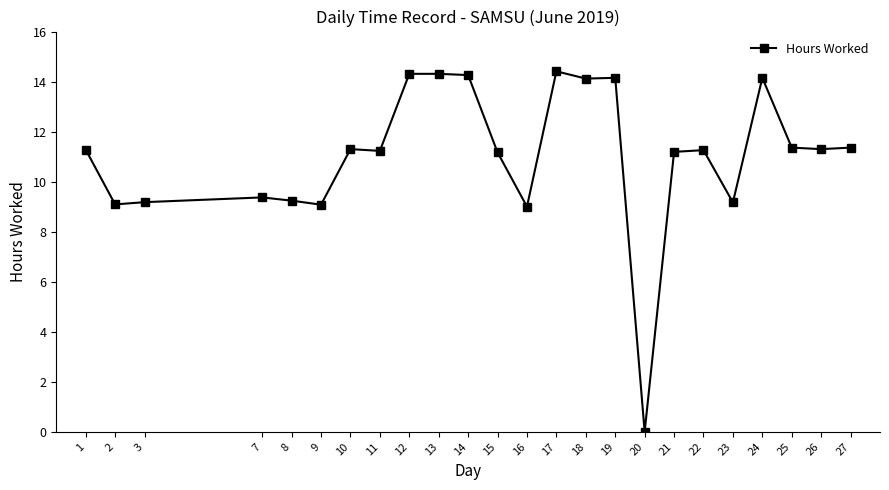

What is the value of the 4th point from the left?

9.4